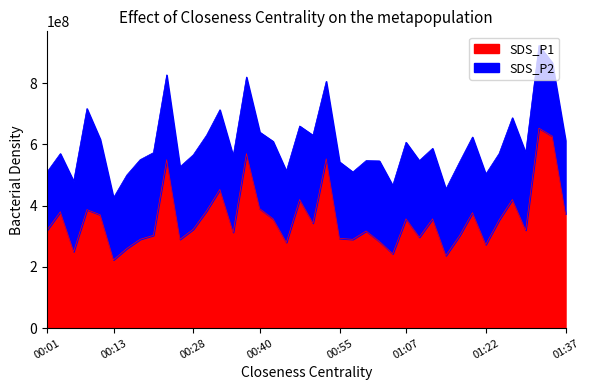

What position from the right is 00:37?

25